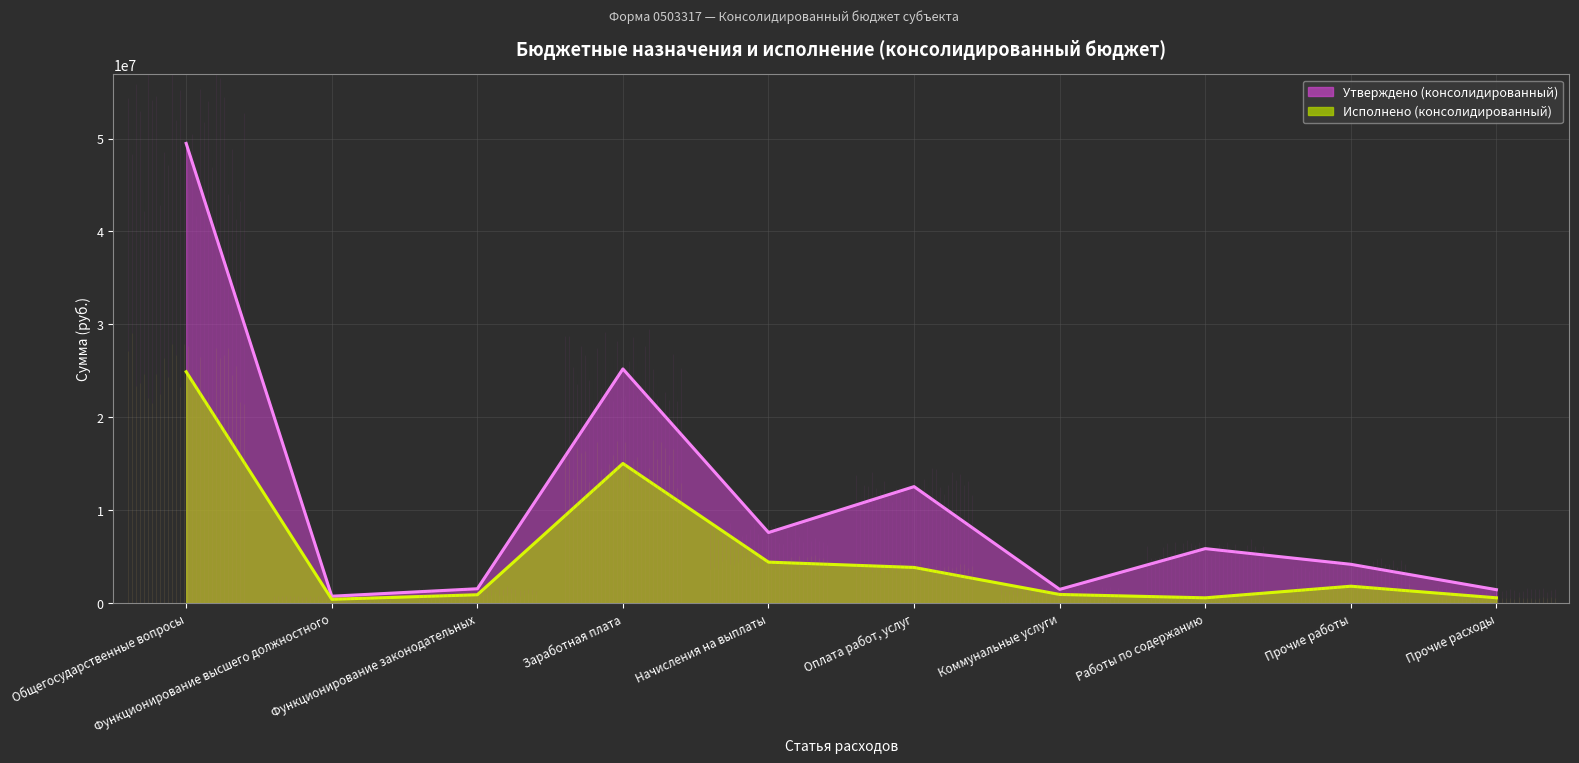

How many data points in Утверждено (консолидированный) are less than 5860948?

5